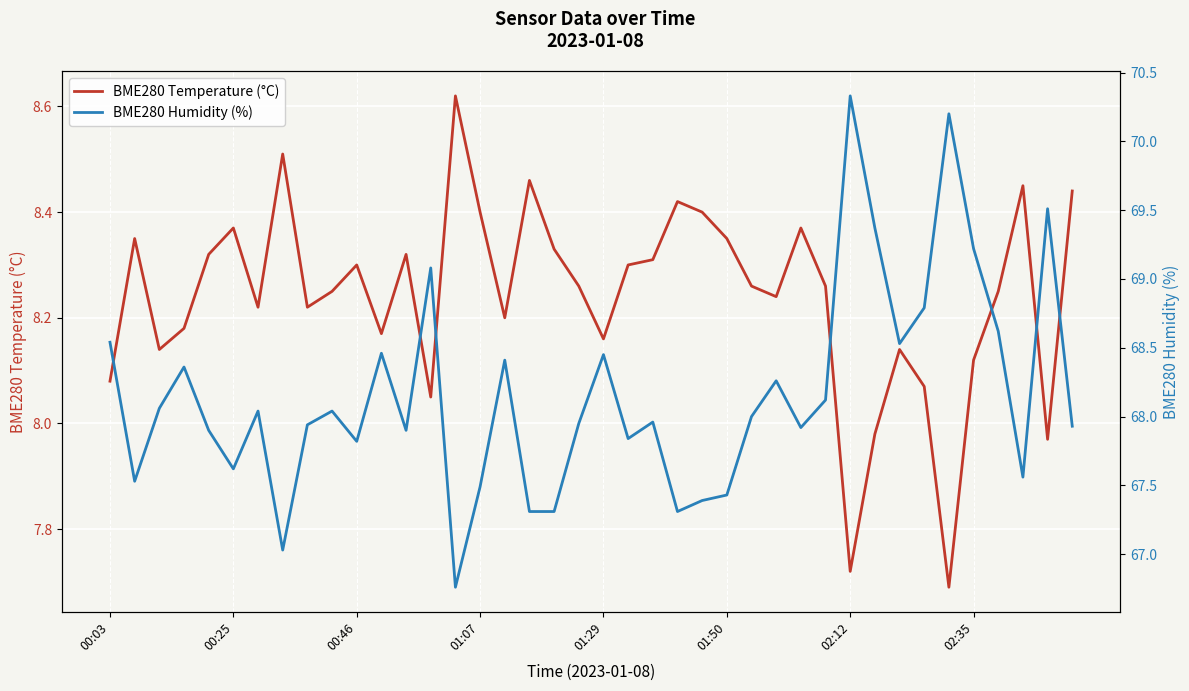

Where does the BME280 Temperature (°C) series first go above 8?

00:03